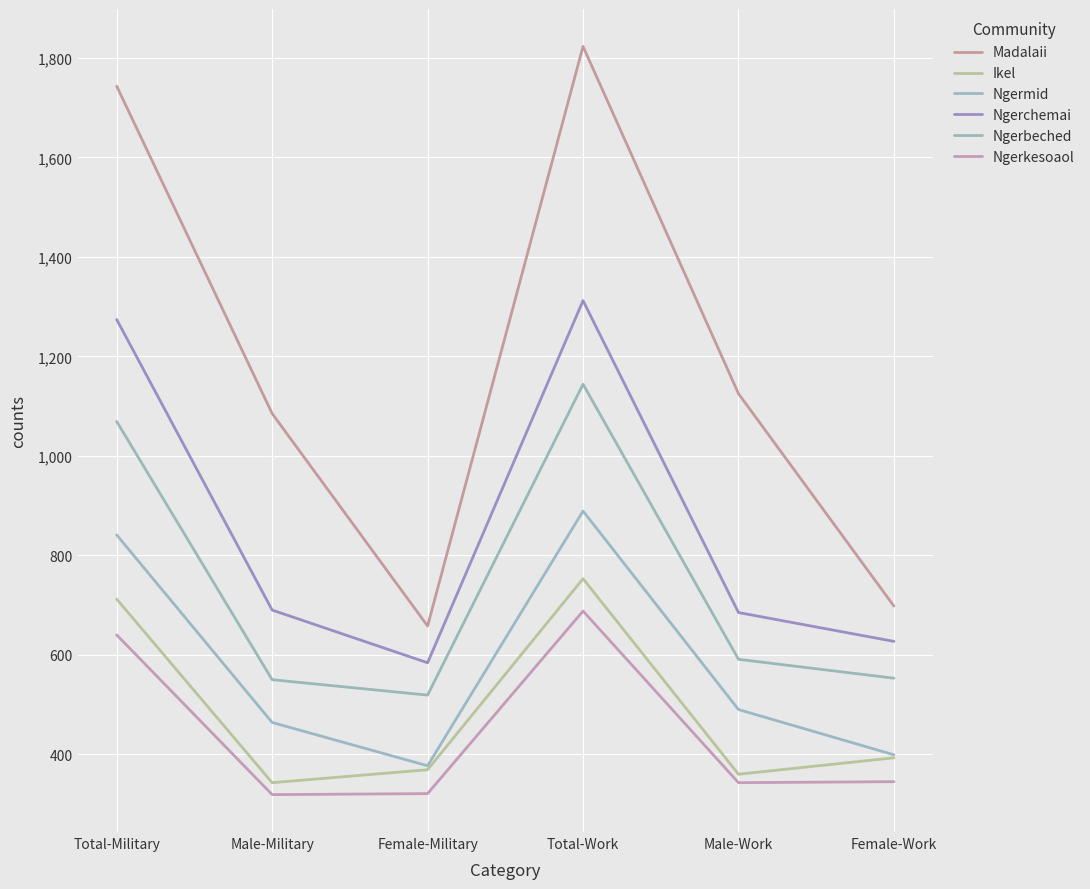

How many interior local peaks does the Madalaii series have?

1